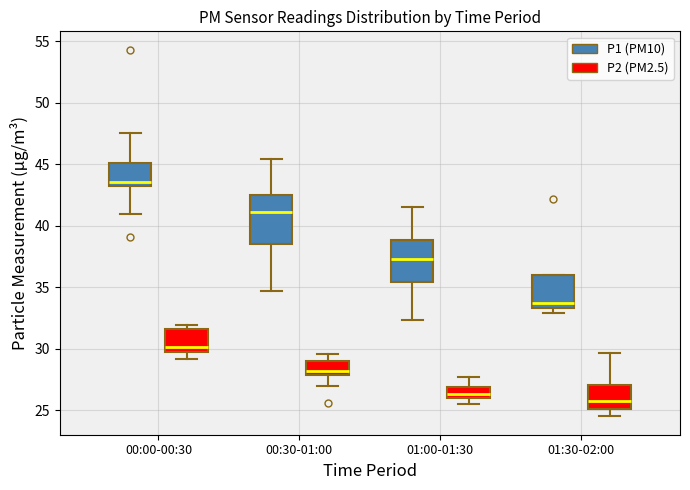

Reading left to right, transcribe this box plot: for each box, give where its median line is, the range the box spans, and where its two whiskers end, as read against the y-axis. The values are not printed on the chart, so give them approximately, as read against the axis.

00:00-00:30 (P1 (PM10)): median 43.5, box 43.0 to 45.0, whiskers 41.0 to 47.5
00:00-00:30 (P2 (PM2.5)): median 30.0 (just above the box's lower edge), box 30.0 to 31.5, whiskers 29.0 to 32.0
00:30-01:00 (P1 (PM10)): median 41.0, box 38.5 to 42.5, whiskers 34.5 to 45.5
00:30-01:00 (P2 (PM2.5)): median 28.0 (just above the box's lower edge), box 28.0 to 29.0, whiskers 27.0 to 29.5
01:00-01:30 (P1 (PM10)): median 37.5, box 35.5 to 39.0, whiskers 32.5 to 41.5
01:00-01:30 (P2 (PM2.5)): median 26.5, box 26.0 to 27.0, whiskers 25.5 to 27.5
01:30-02:00 (P1 (PM10)): median 33.5 (just above the box's lower edge), box 33.5 to 36.0, whiskers 33.0 to 36.0
01:30-02:00 (P2 (PM2.5)): median 25.5, box 25.0 to 27.0, whiskers 24.5 to 29.5